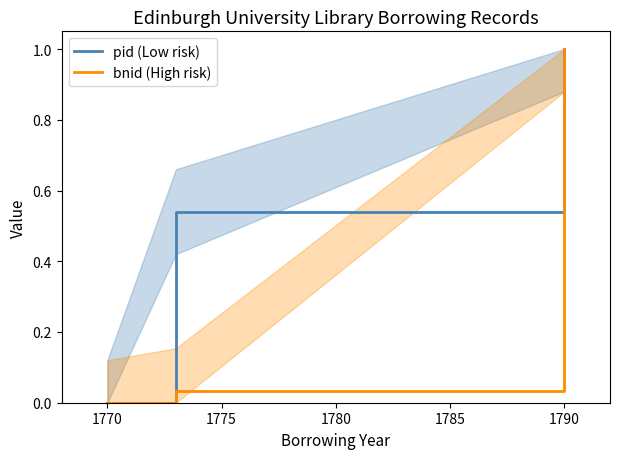

Where is pid (Low risk) nearest to the value 0?

1770